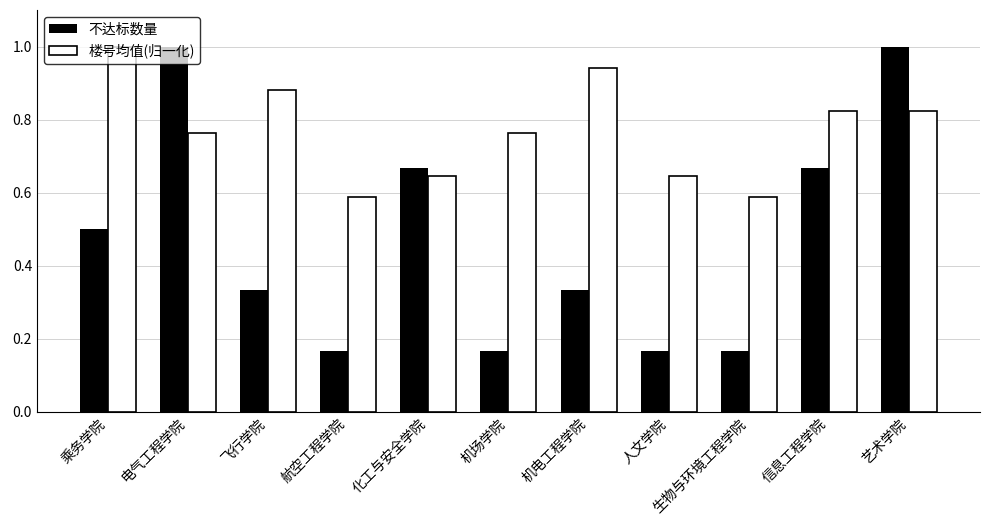

How many bars are there in total?

22